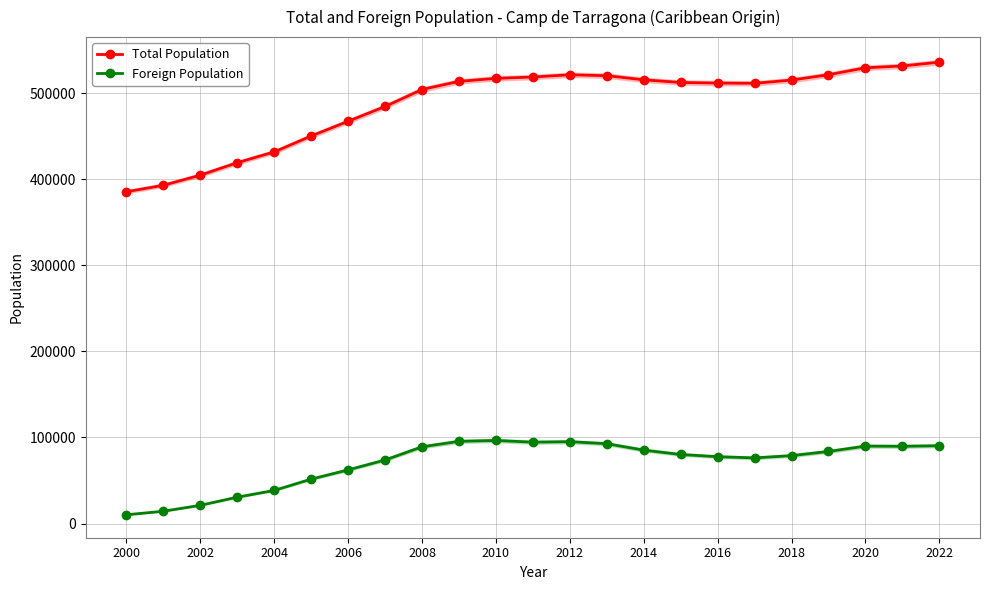

What is the maximum value for Total Population?

535907